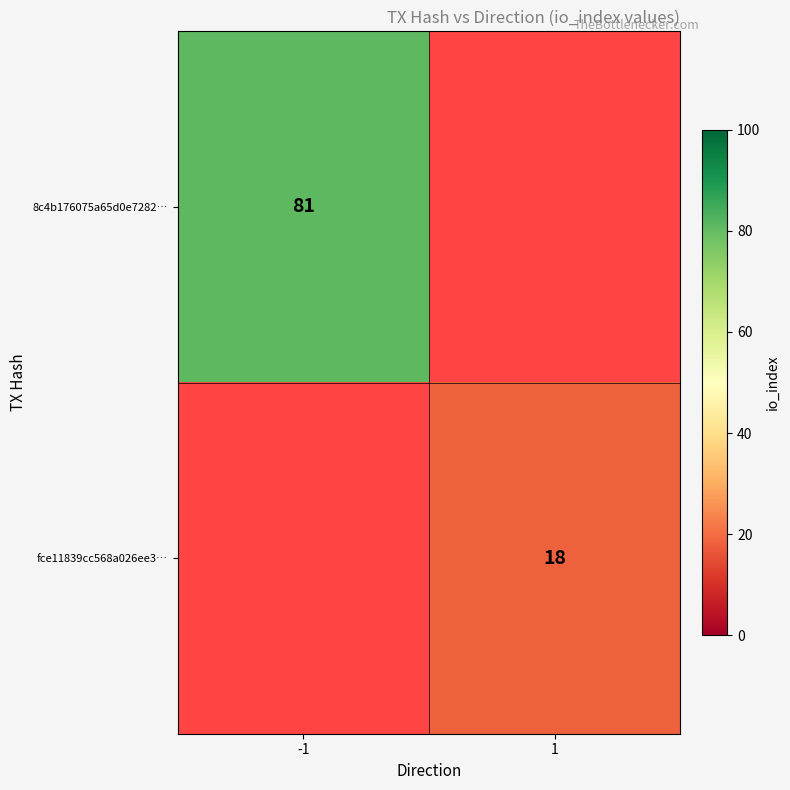

Is it true that 8c4b176075a65d0e7282… equals 43.1 at -1?

False